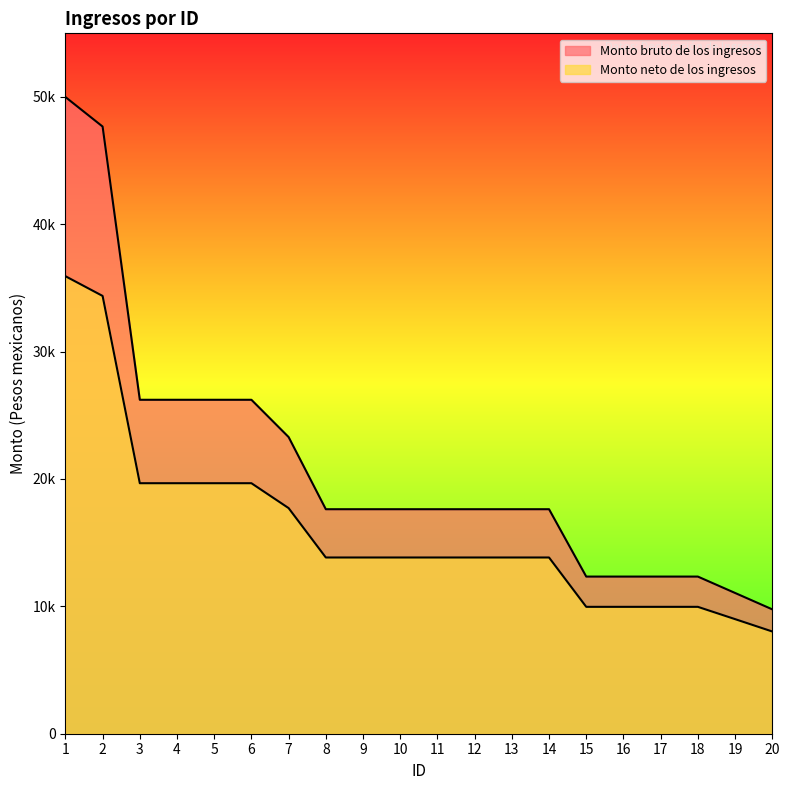

Reading left to right, extract all data points from this chart.

Monto bruto de los ingresos: 49983.5	47663.5	26215.0	26215.0	26215.0	26215.0	23288.0	17624.0	17624.0	17624.0	17624.0	17624.0	17624.0	17624.0	12336.0	12336.0	12336.0	12336.0	11051.0	9764.0
Monto neto de los ingresos: 35917.0	34367.3	19665.5	19665.5	19665.5	19665.5	17711.1	13834.3	13834.3	13834.3	13834.3	13834.3	13834.3	13834.3	9960.8	9960.8	9960.8	9960.8	8996.6	8026.0